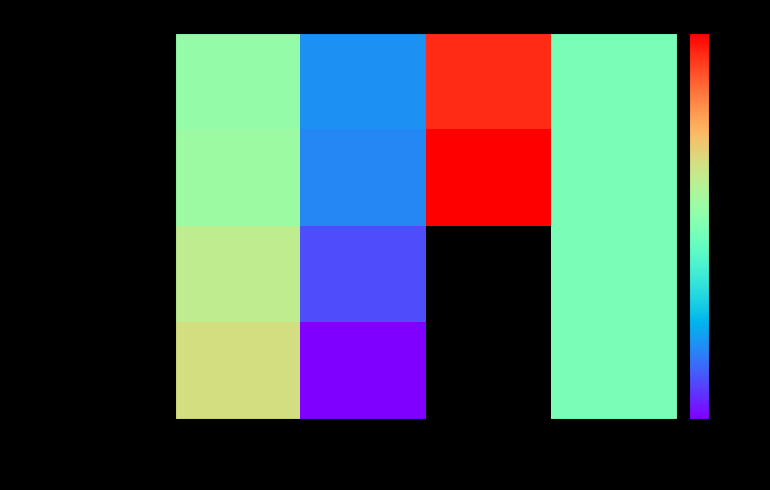

What is the average value of the Inkheart series?

37826.8